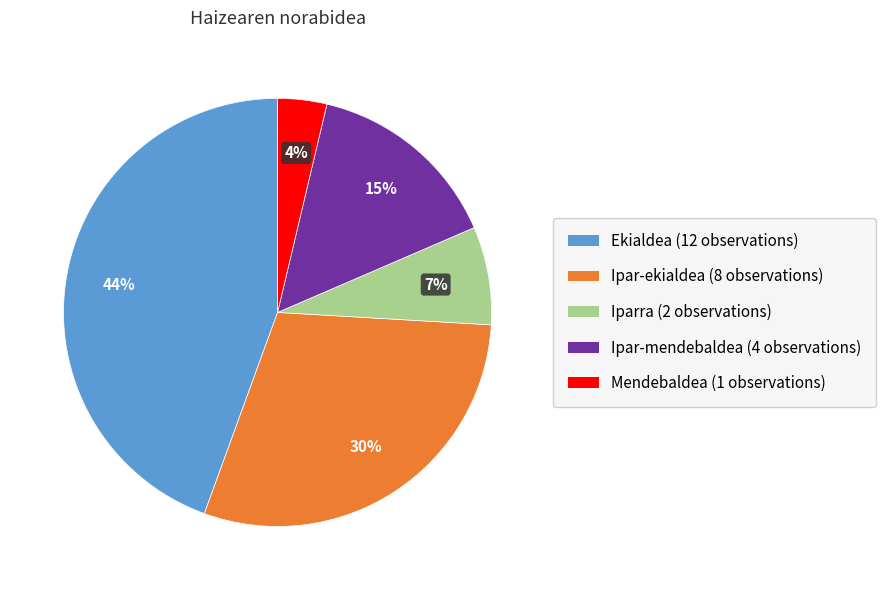

Is Iparra the majority of the pie?

No